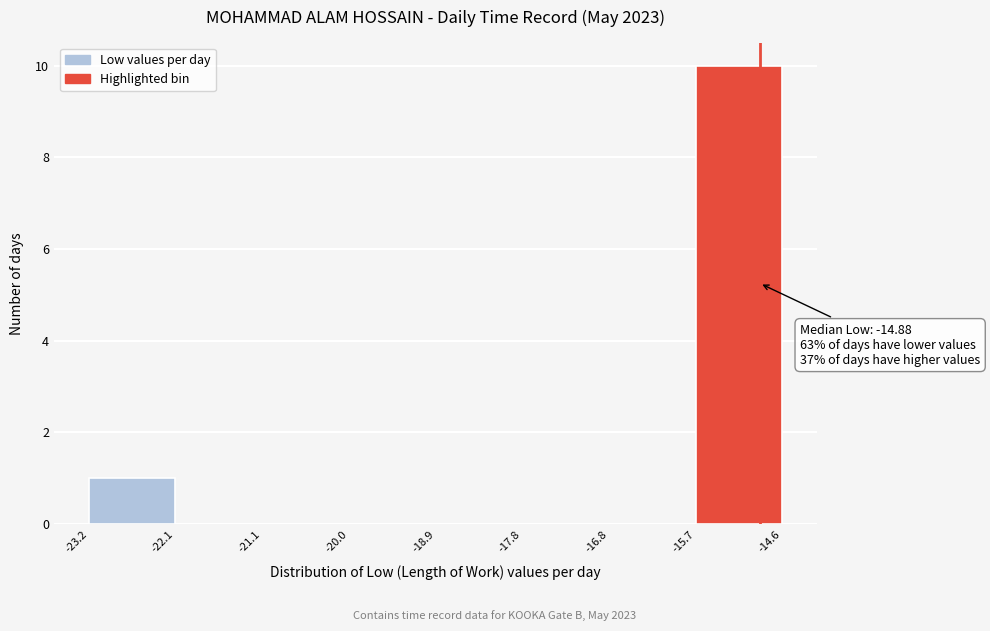

Which range on the x-axis has the tallest bar?

-15.7 to -14.6